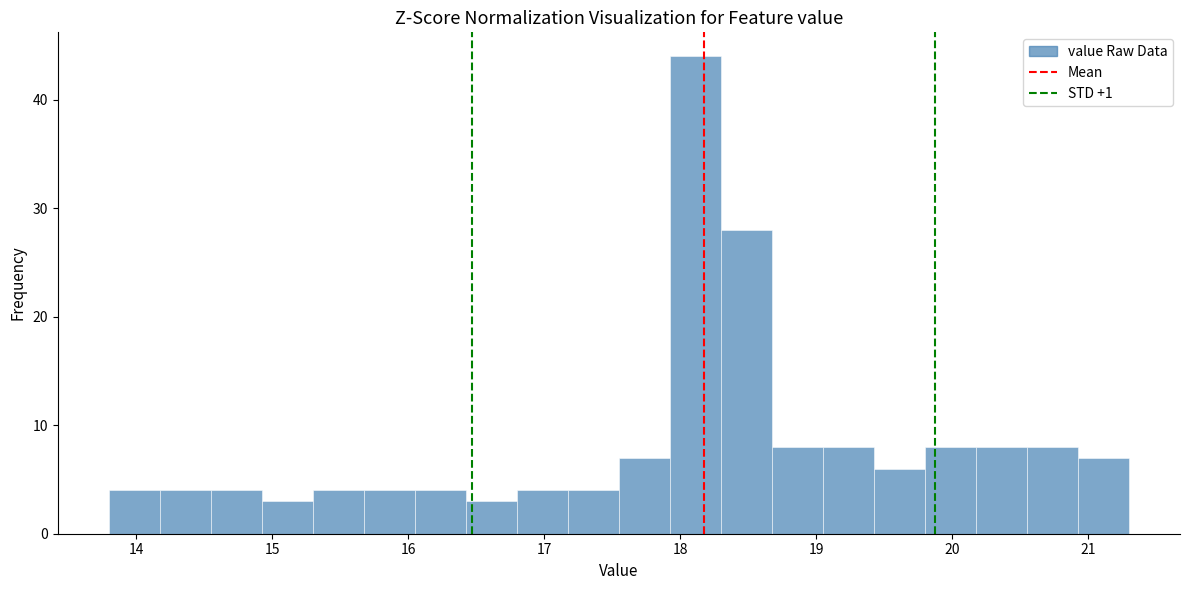

Read against the x-axis, roughly where is the centre of the tallest bar?

18.1